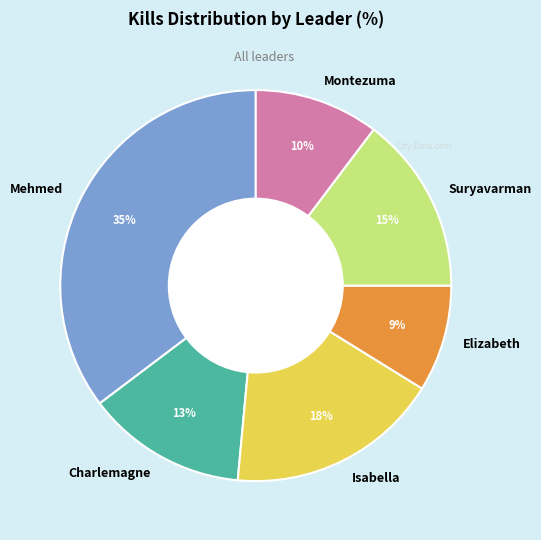

To the nearest percent, what is the difference between the largest and smallest slice percentages?

26%